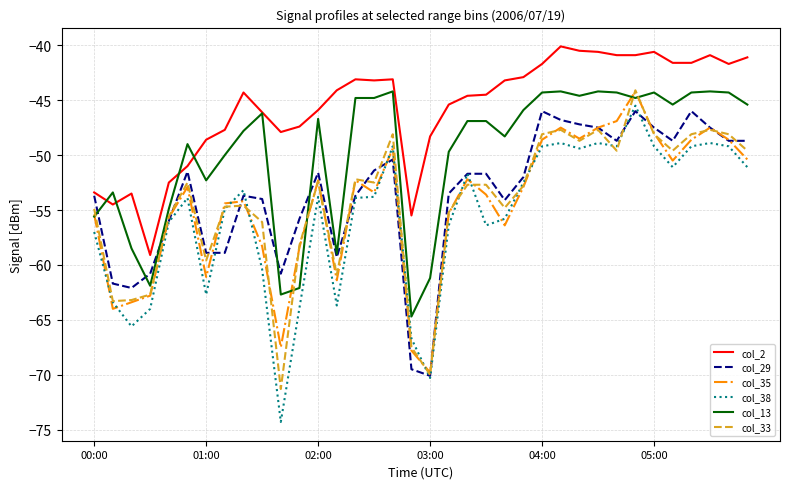

What is the smallest value displayed?

-74.3